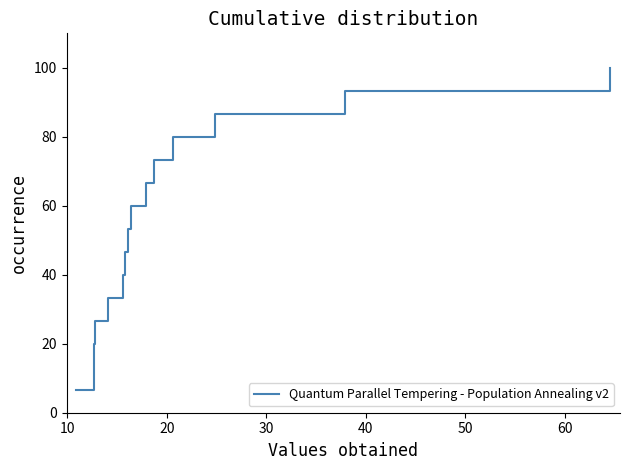

How many lines are shown in the chart?

1